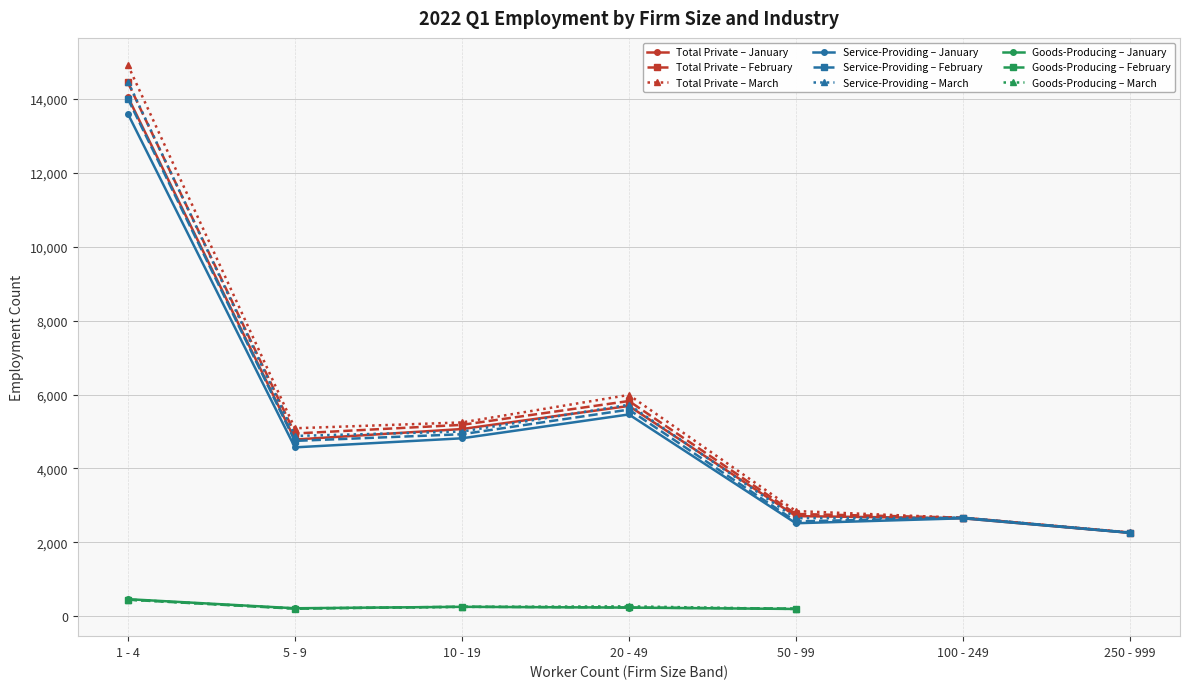

Which series has the largest range (max minus min)?

Total Private Mar Employment